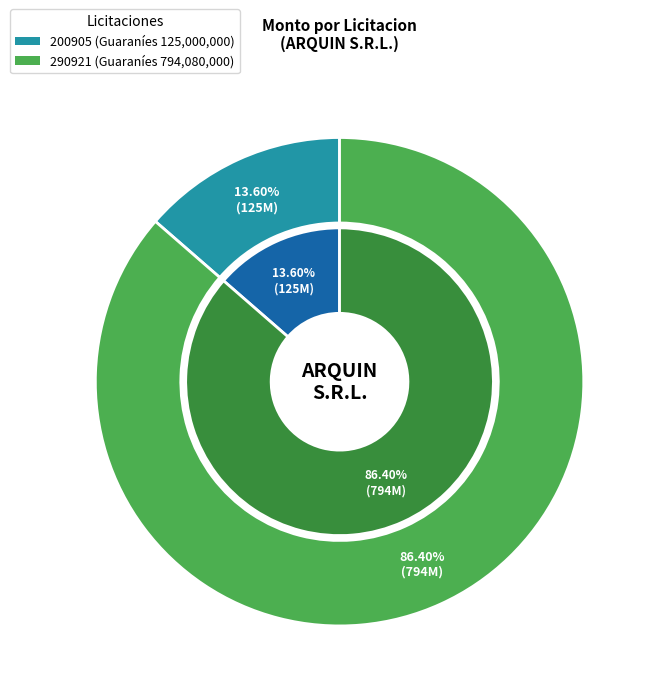

Which slice represents more than half of the pie?

290921 - Adquisicion de Textiles y Vestuarios